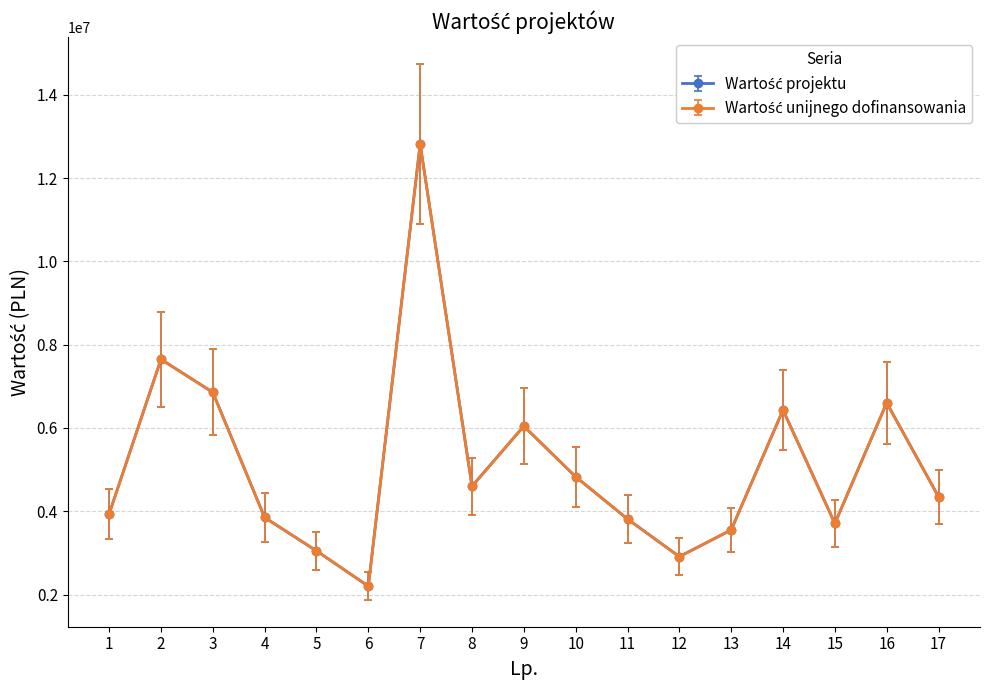

Does the chart have visible grid lines?

Yes